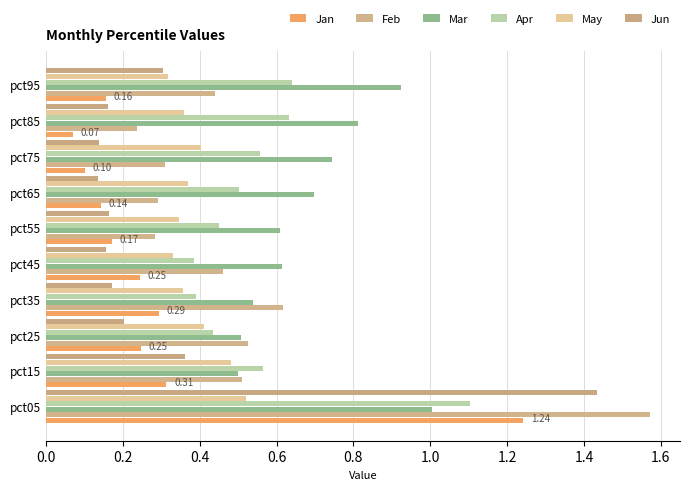

Count the number of data series in this chart.

6